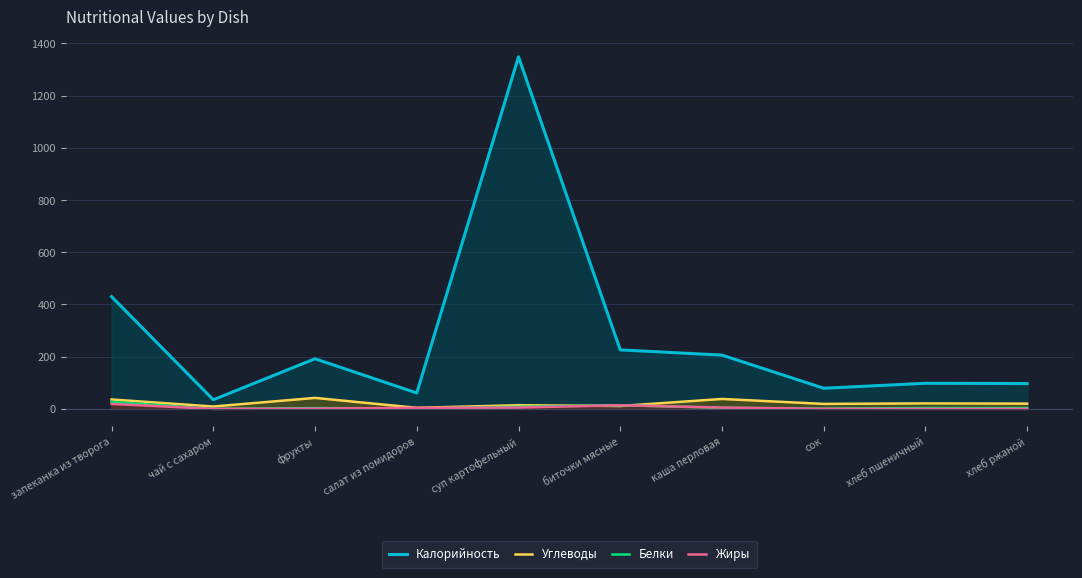

Which series has the largest range (max minus min)?

Калорийность